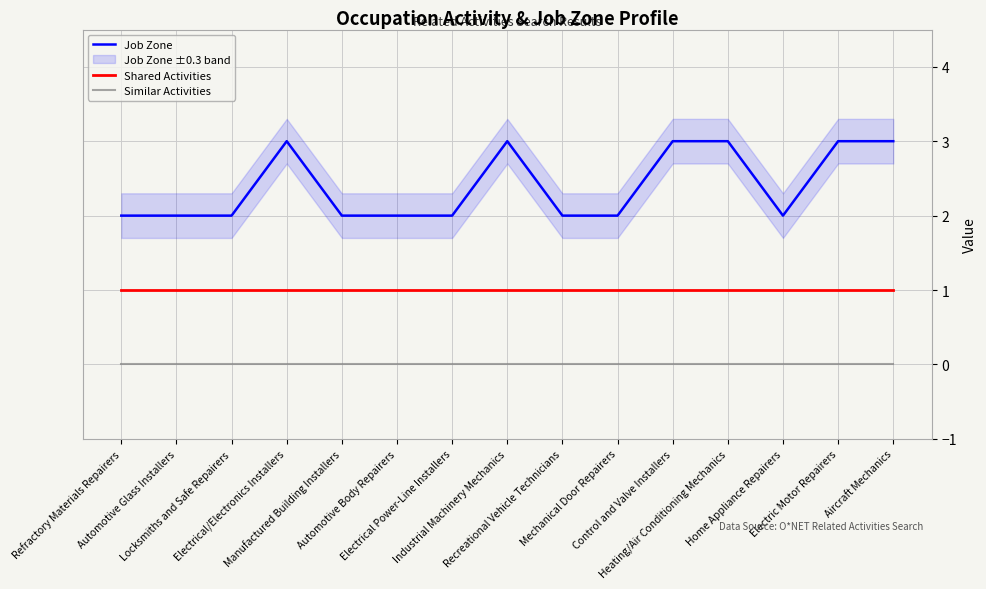

The value of Shared Activities at Electric Motor Repairers is 1. True or false?

False